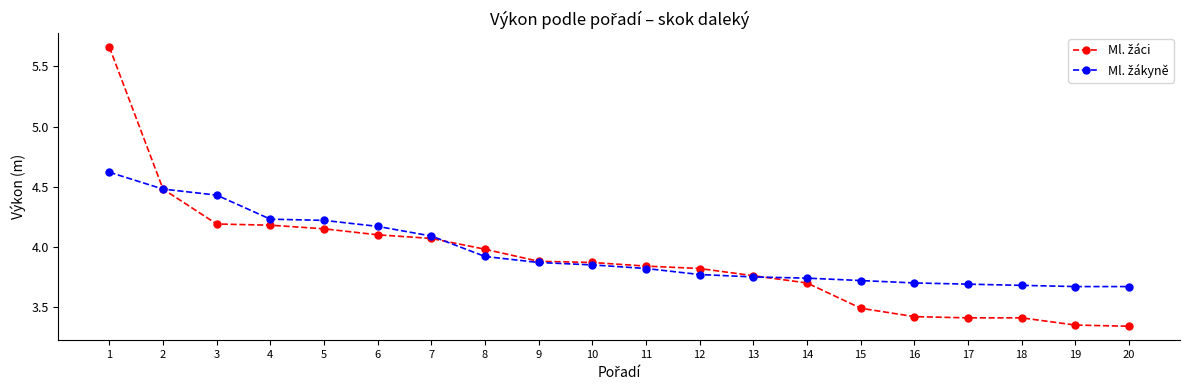

What is the difference between the highest and lowest values at 20?

0.3